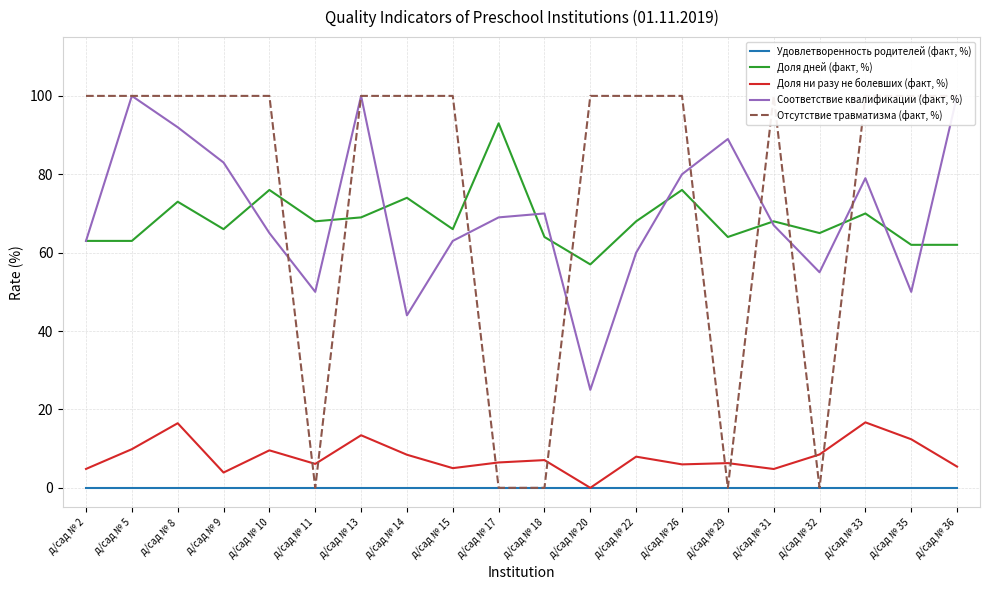

How many values in the Отсутствие травматизма (факт, %) series are below 100?

5